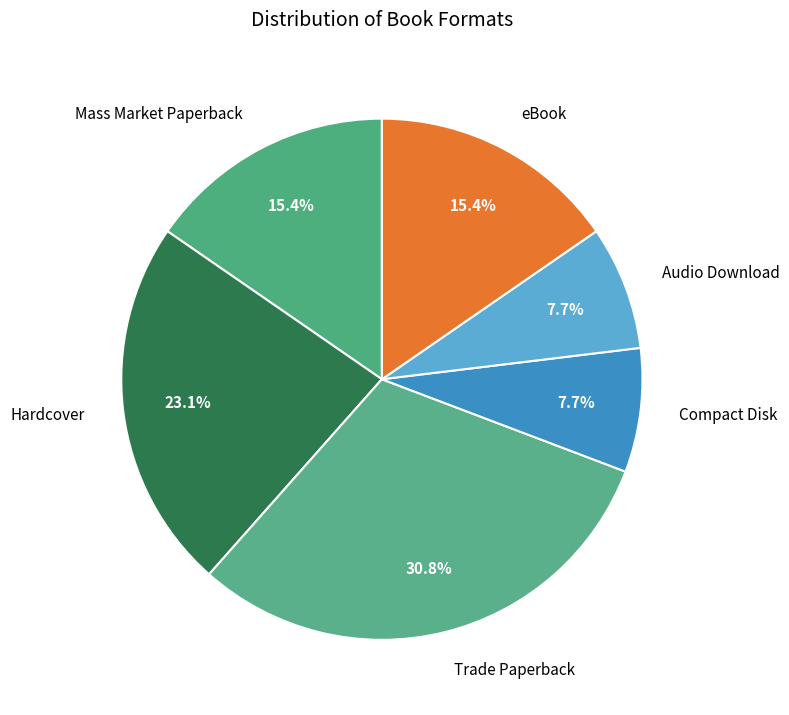

To the nearest percent, what is the combined percentage of Trade Paperback and Audio Download?

38%